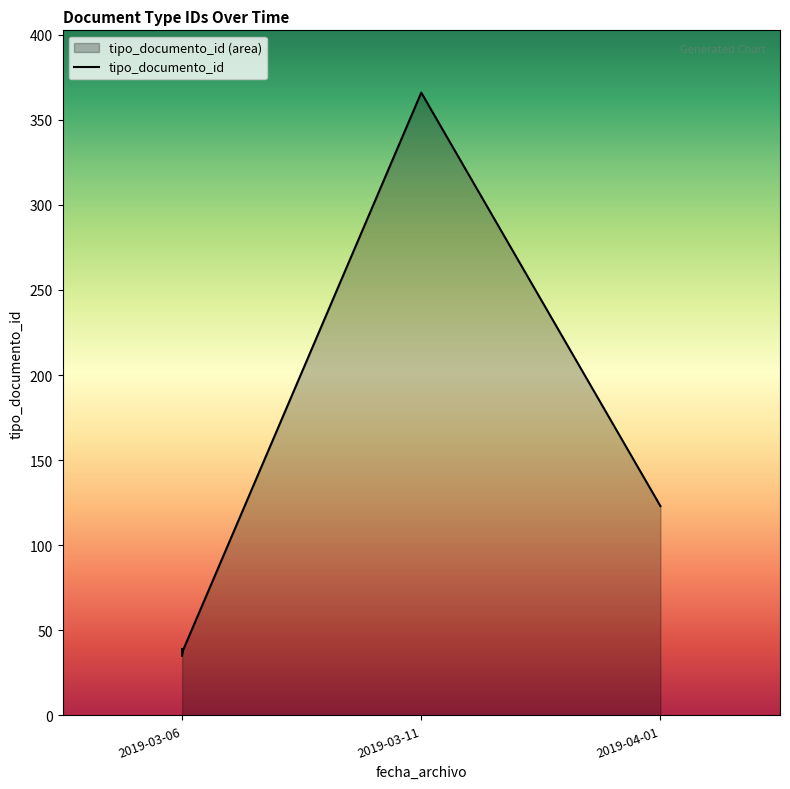

How many distinct data groups are displayed?

1